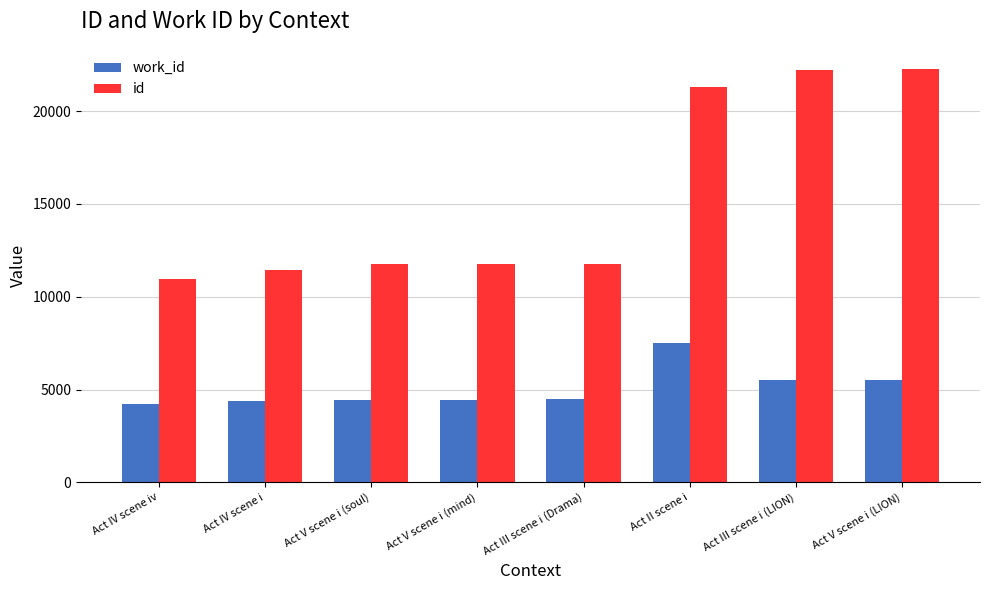

At which label does id reach its minimum?

Act IV scene iv